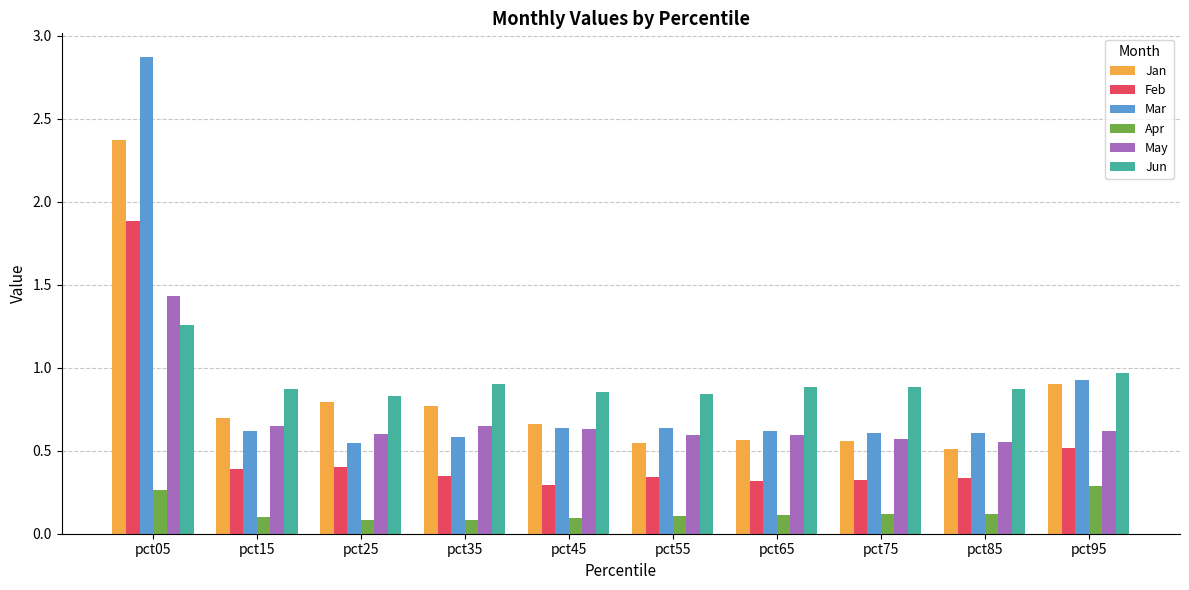

What is the total value across all series at pct95?

4.2